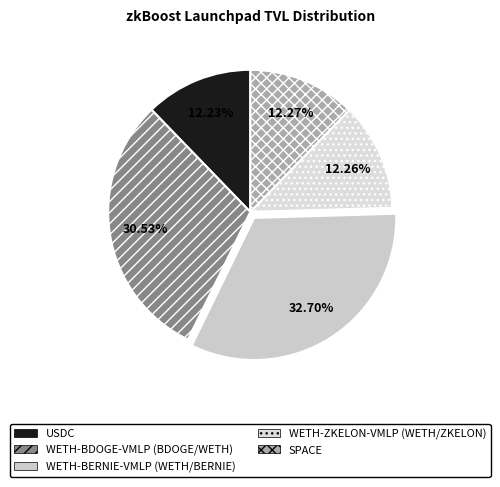

Combined, what portion of the pie is USDC and WETH-ZKELON-VMLP (WETH/ZKELON)?

24.5%